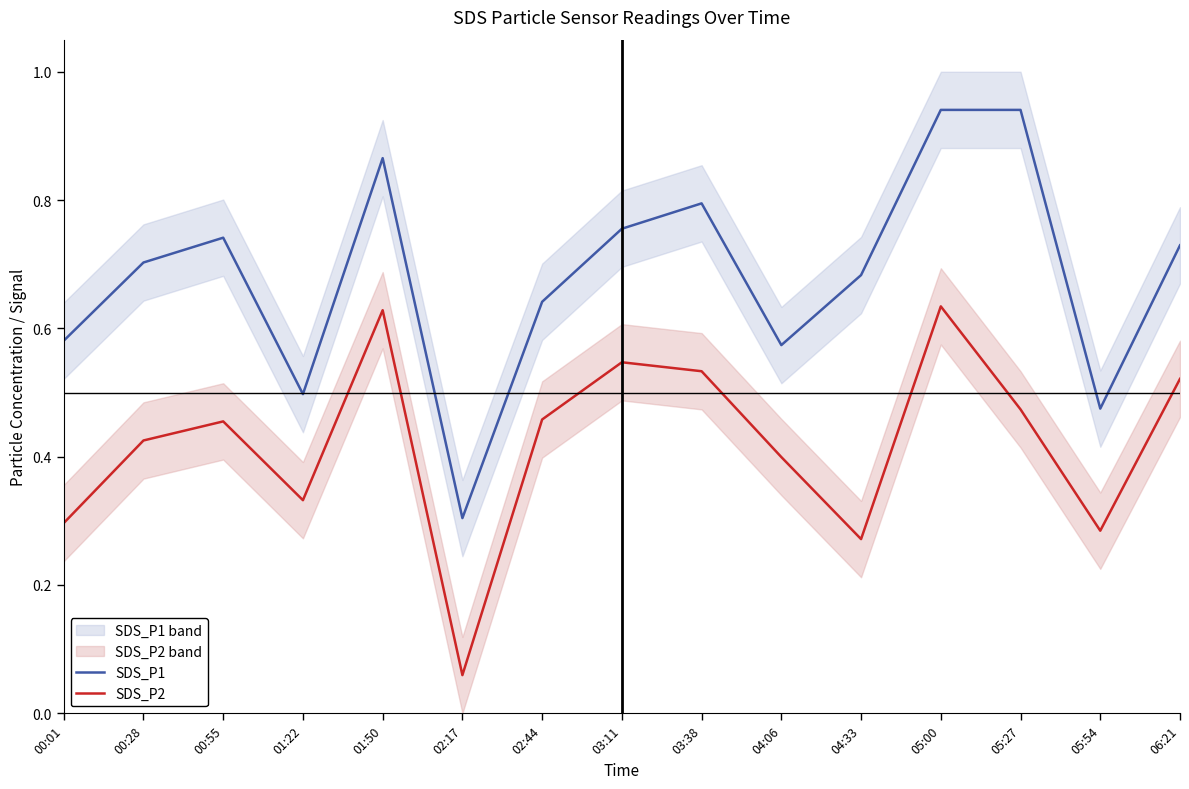

List the series in order of their overall mean, lowest first.

SDS_P2, SDS_P1